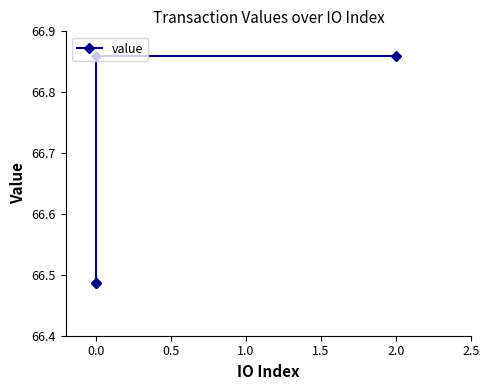

What is the difference between the maximum and minimum values?

0.4